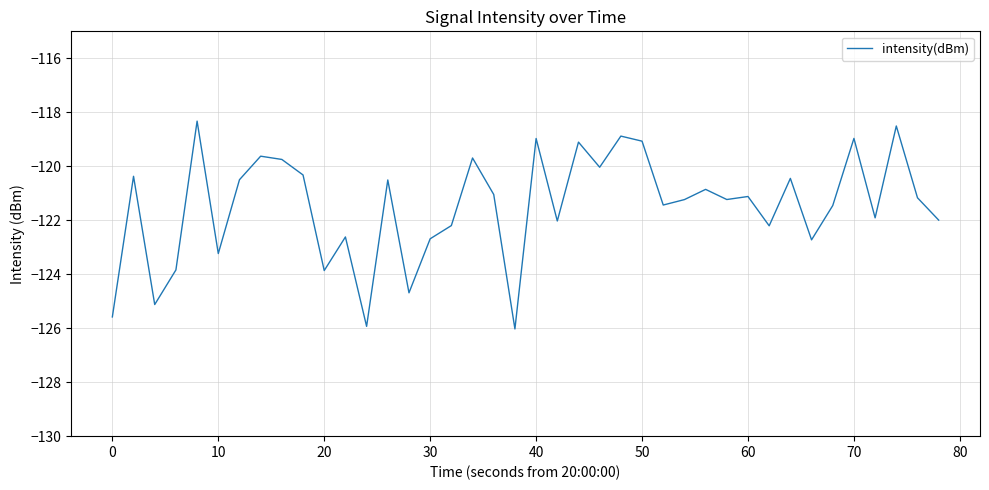

What is the smallest value displayed?

-126.0